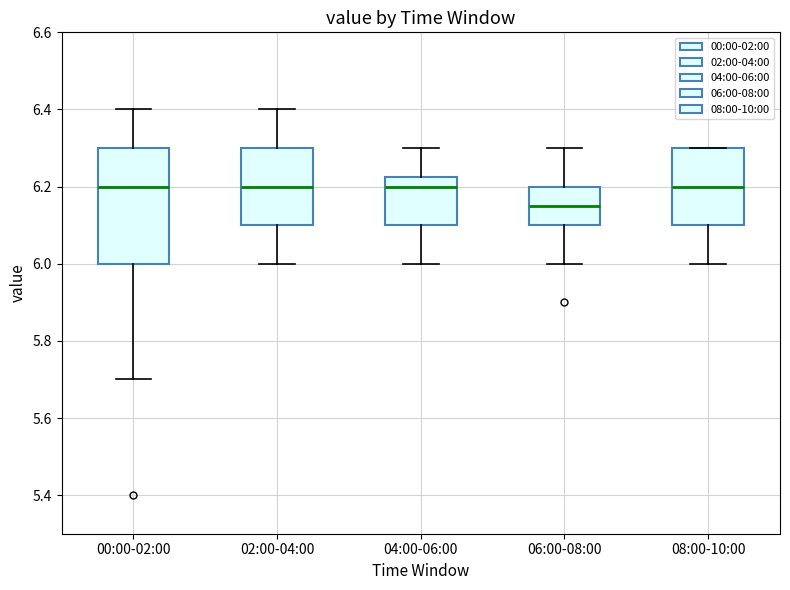

Which box is the tallest, from its lower edge to its upper edge?

00:00-02:00